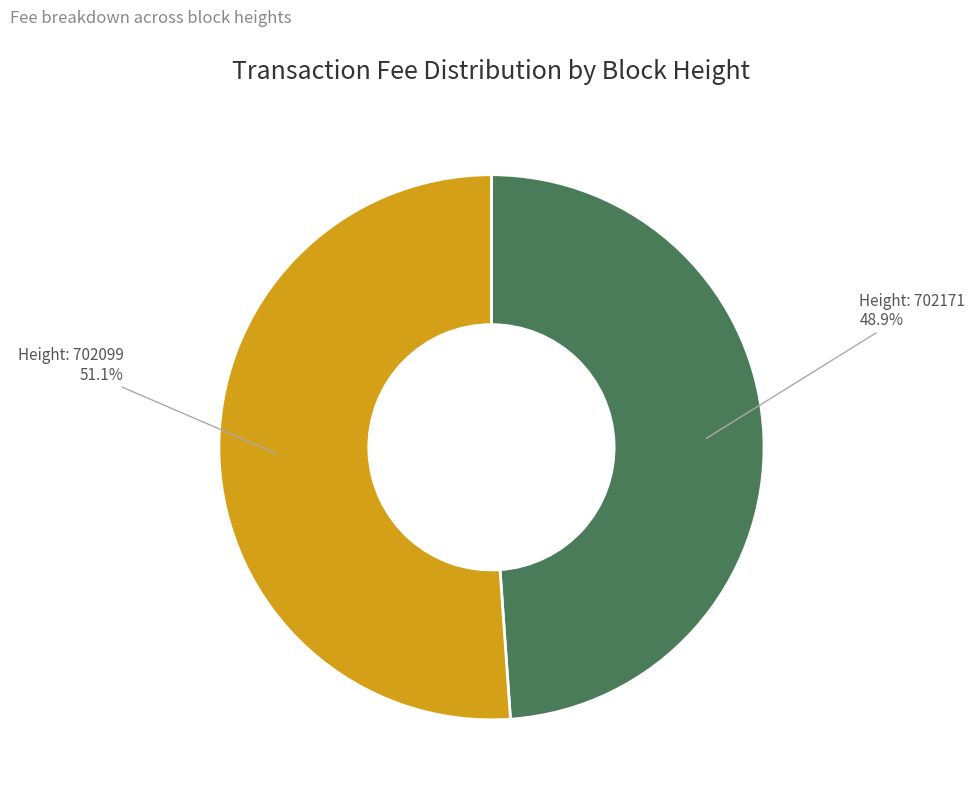

Is there any slice that represents more than half of the pie?

Yes